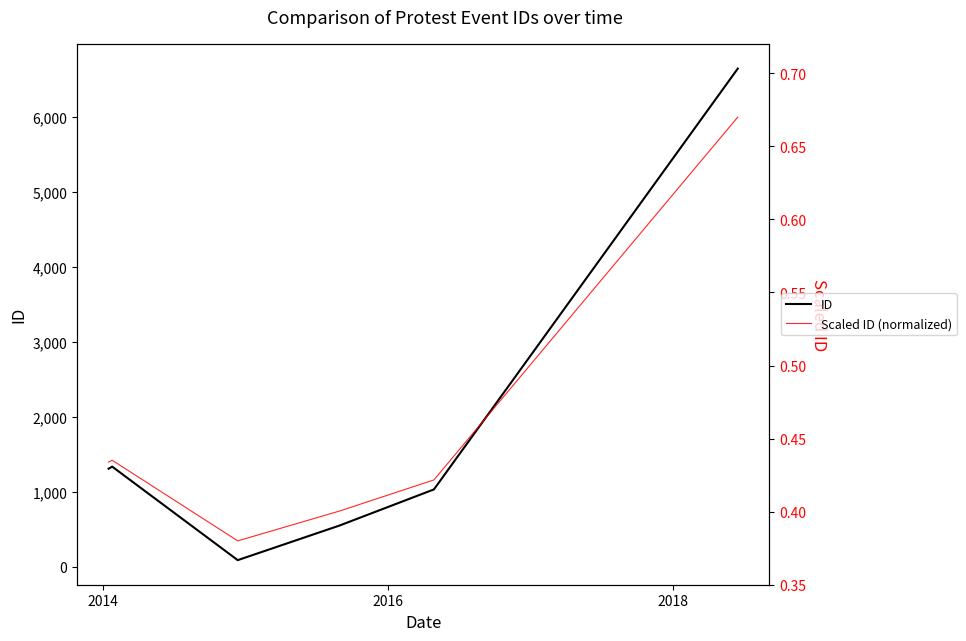

How many Scaled ID (normalized) values are between 0 and 1?

7